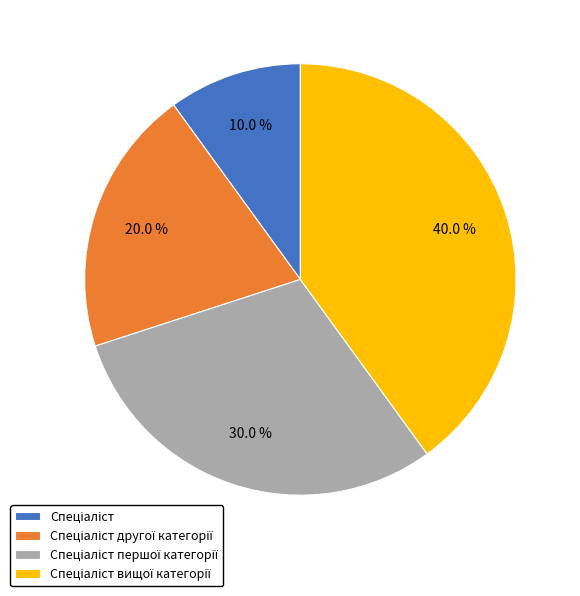

Is there any slice that represents more than half of the pie?

No